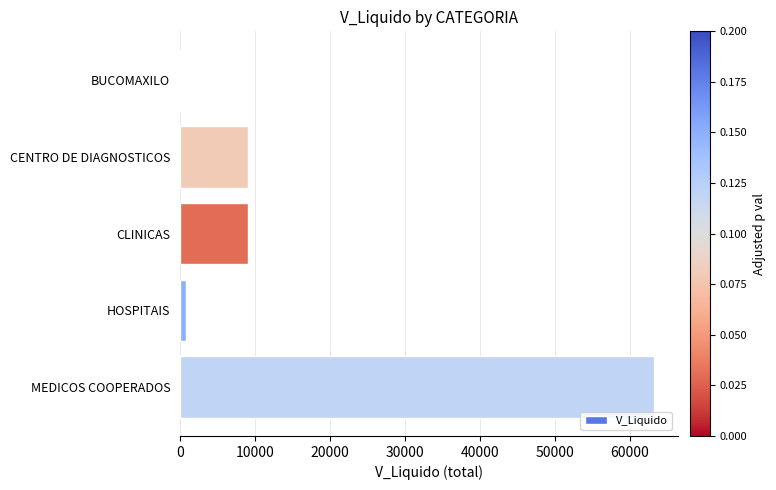

What is the average value?

16457.9